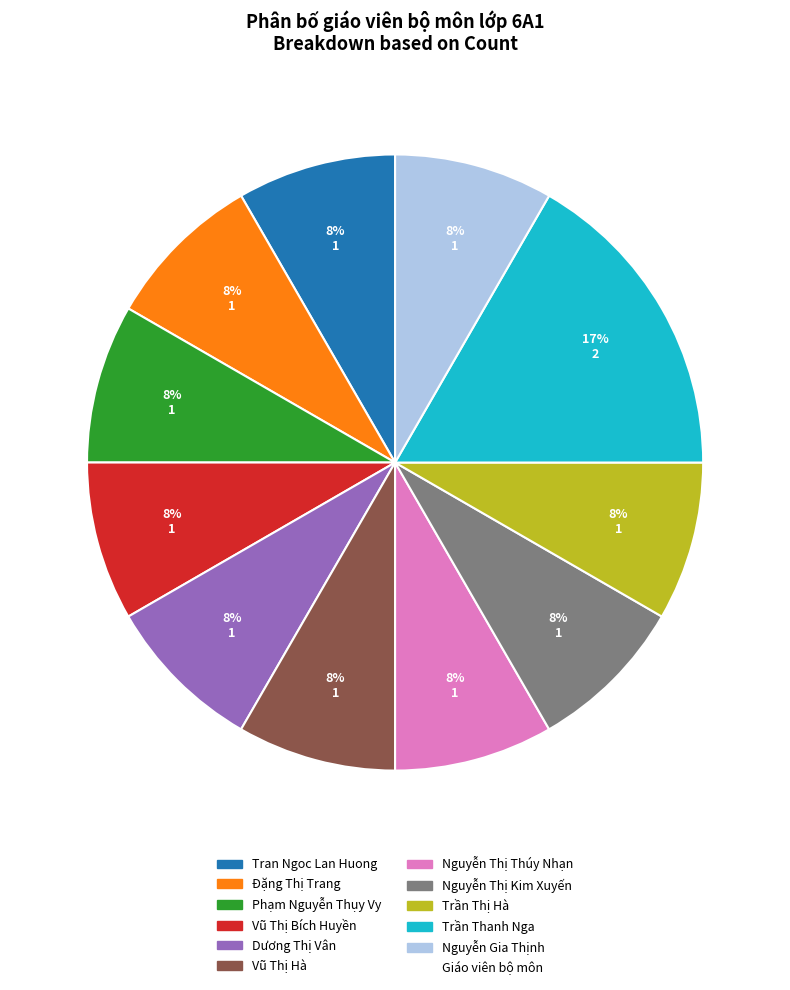

How many slices are in this pie chart?

11